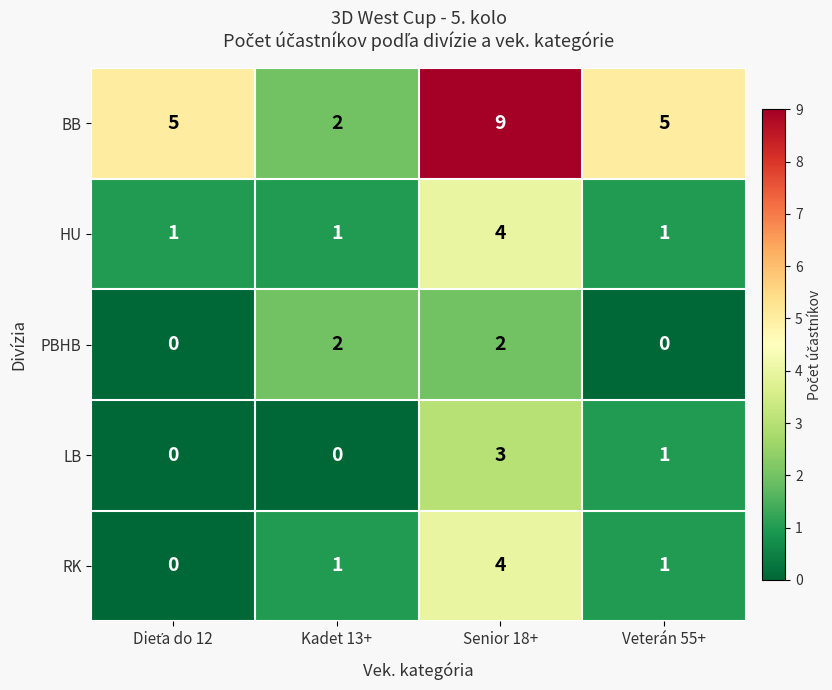

How many series are shown in this chart?

5